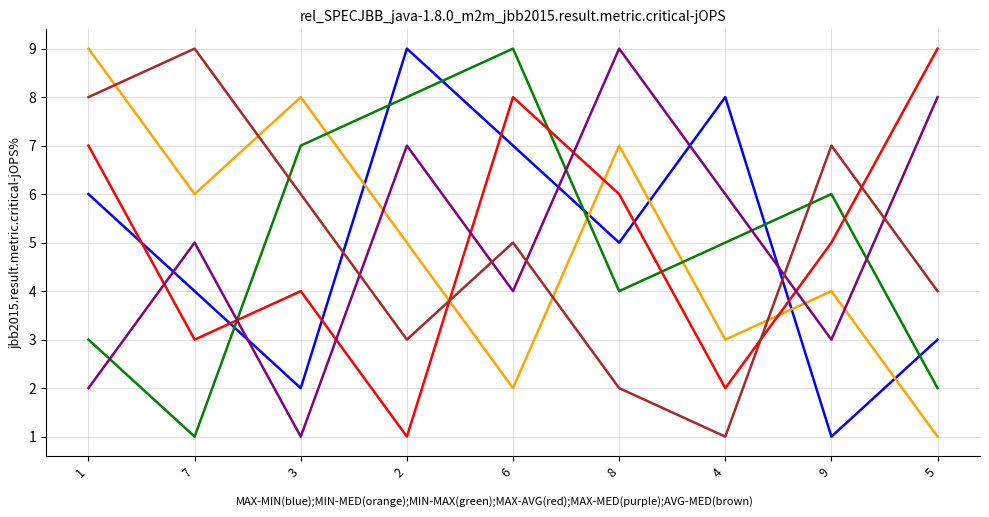

Count the number of data series in this chart.

6